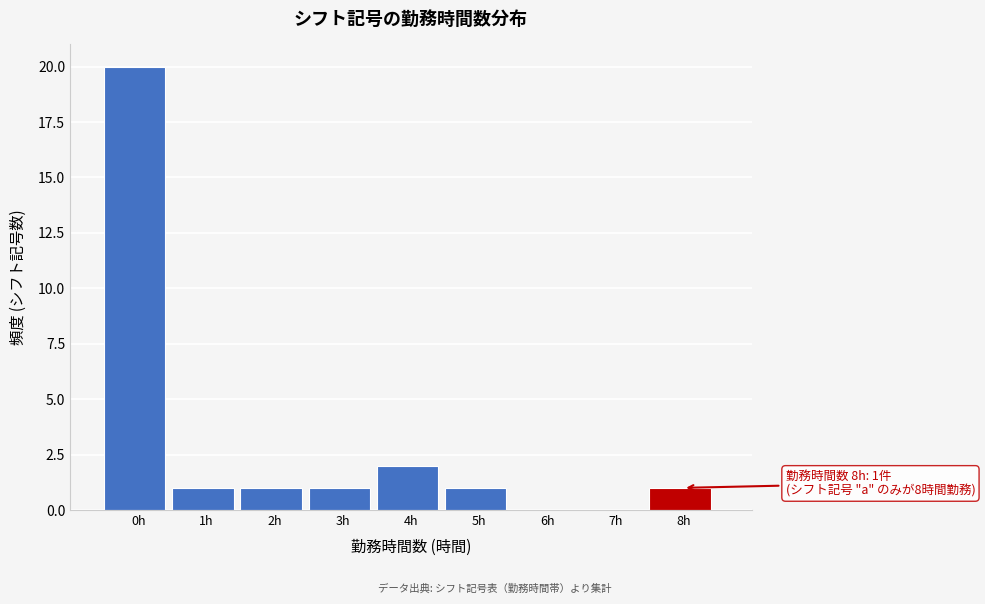

Reading left to right, list all the values displayed in this chart.

0h=20	1h=1	2h=1	3h=1	4h=2	5h=1	6h=0	7h=0	8h=1